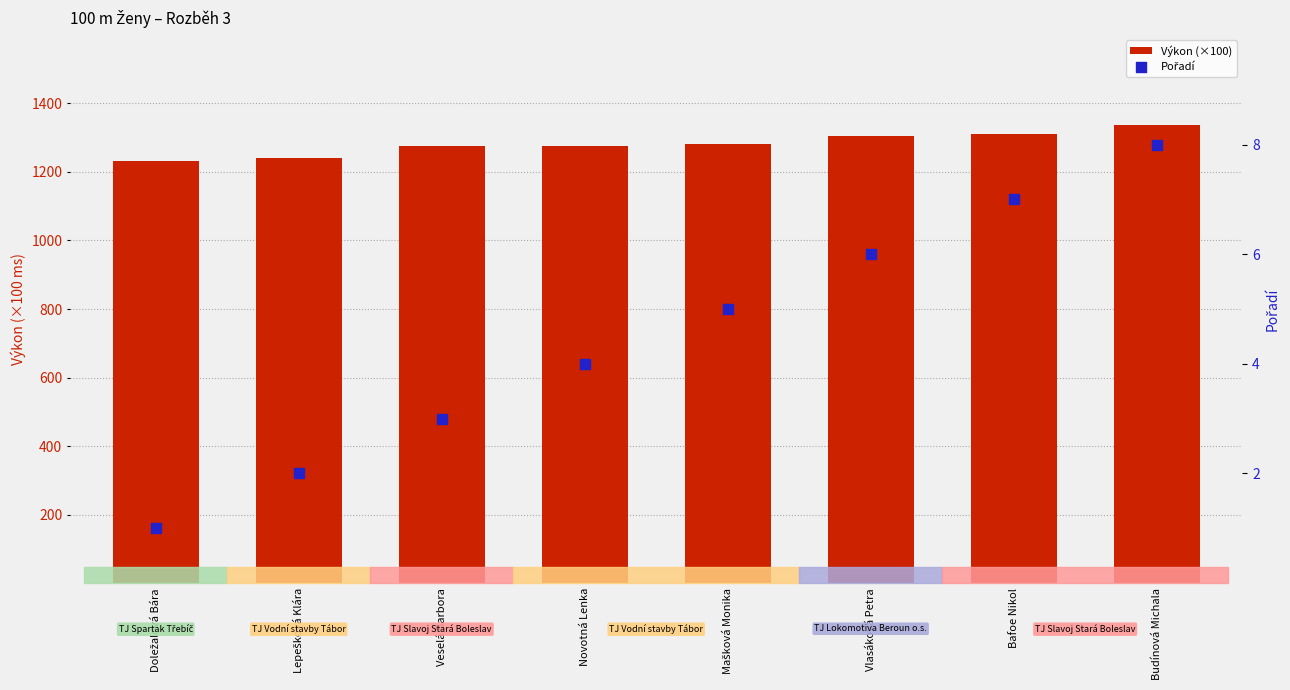

Which series reaches the minimum Y coordinate?

Pořadí